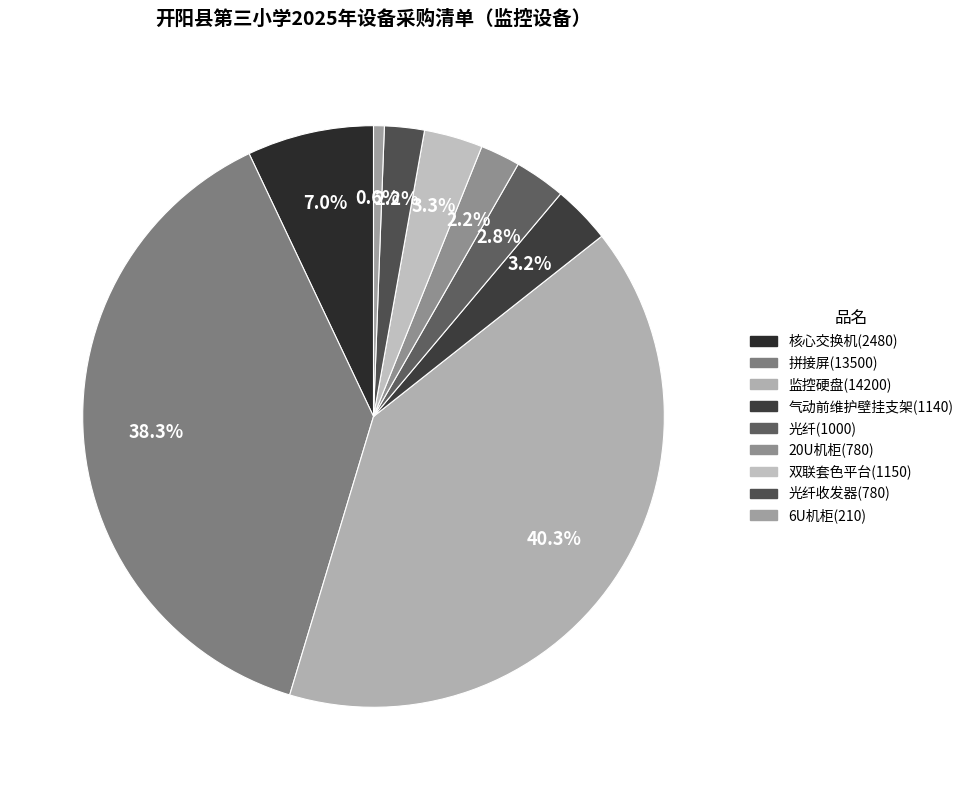

Does any single category account for the majority?

No